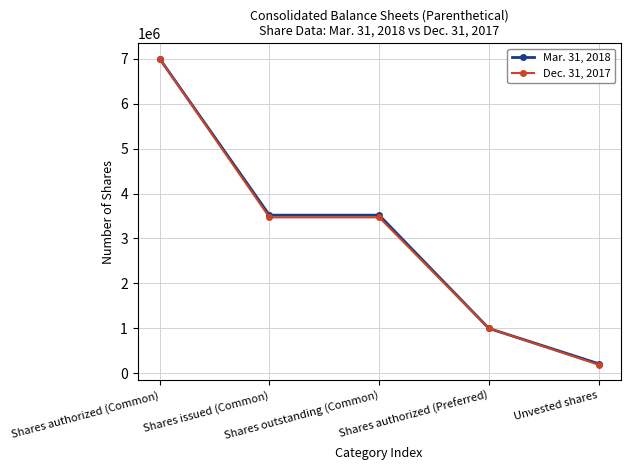

Reading left to right, list all the values displayed in this chart.

Mar. 31, 2018: 7000000	3518957	3518957	1000000	214700
Dec. 31, 2017: 7000000	3470428	3470428	1000000	191900